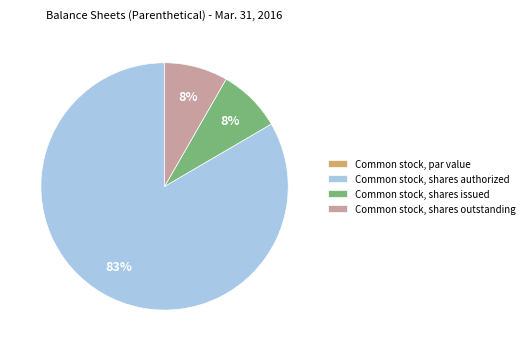

Is it true that Common stock, shares authorized is 73% of the pie?

False